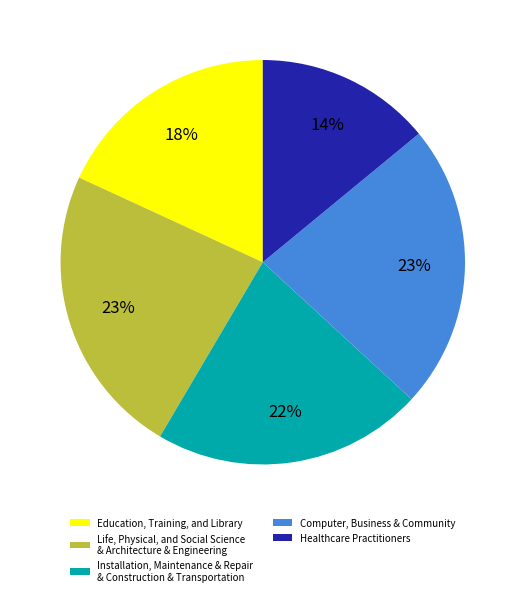

What percentage is the Life, Physical, and Social Science & Architecture & Engineering slice, to the nearest percent?

23%